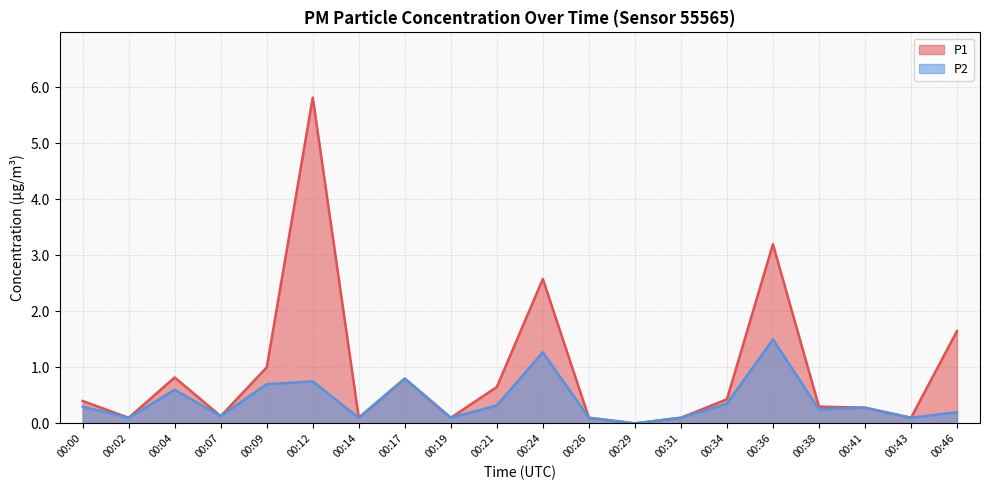

Reading left to right, extract all data points from this chart.

P1: 00:00=0.4	00:02=0.1	00:04=0.8	00:07=0.1	00:09=1.0	00:12=5.8	00:14=0.1	00:17=0.8	00:19=0.1	00:21=0.7	00:24=2.6	00:26=0.1	00:29=0.0	00:31=0.1	00:34=0.4	00:36=3.2	00:38=0.3	00:41=0.3	00:43=0.1	00:46=1.6
P2: 00:00=0.3	00:02=0.1	00:04=0.6	00:07=0.1	00:09=0.7	00:12=0.8	00:14=0.1	00:17=0.8	00:19=0.1	00:21=0.3	00:24=1.3	00:26=0.1	00:29=0.0	00:31=0.1	00:34=0.3	00:36=1.5	00:38=0.2	00:41=0.3	00:43=0.1	00:46=0.2